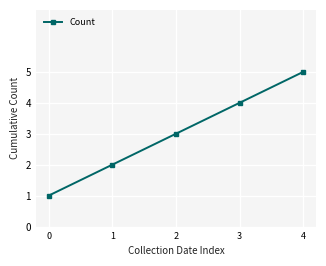

Is this an area chart (filled region under the line)?

No